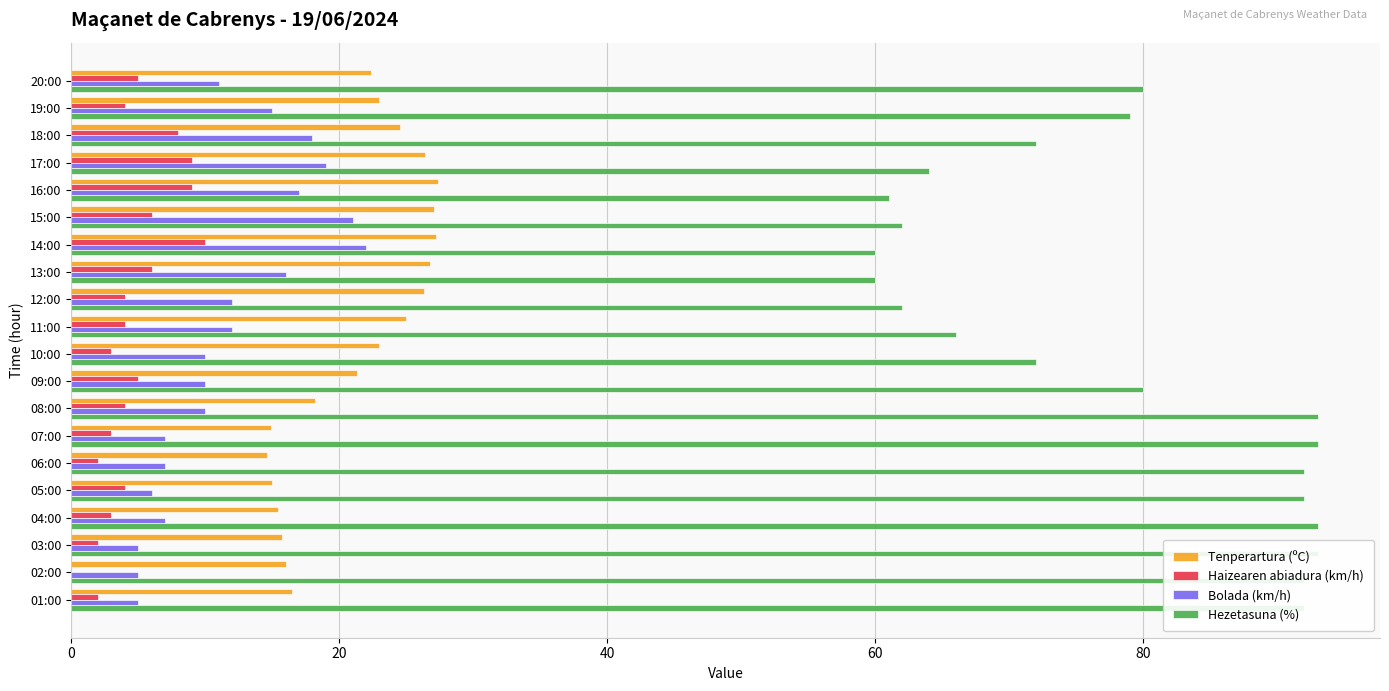

How many Haizearen abiadura (km/h) values are between 3 and 6?

12